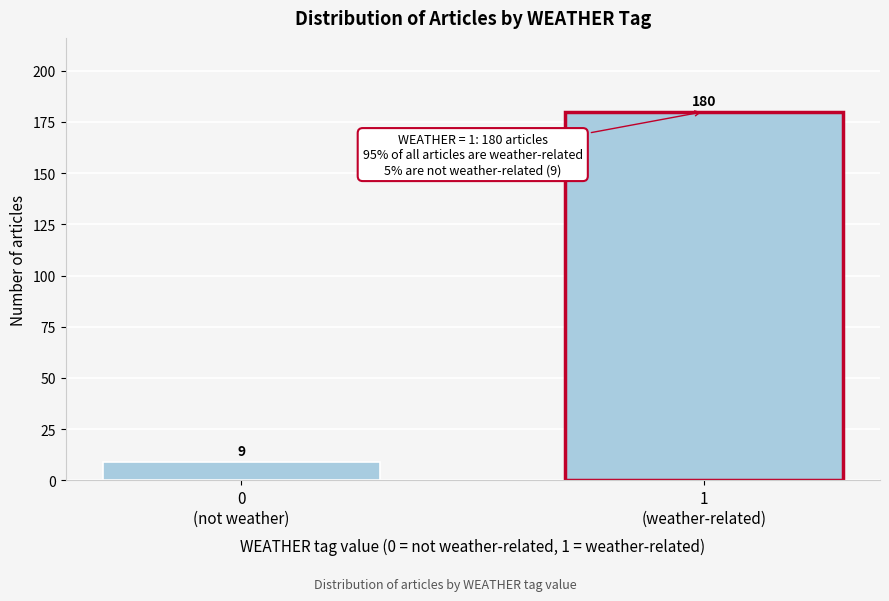

Reading left to right, transcribe all the data shown in this chart.

9	180